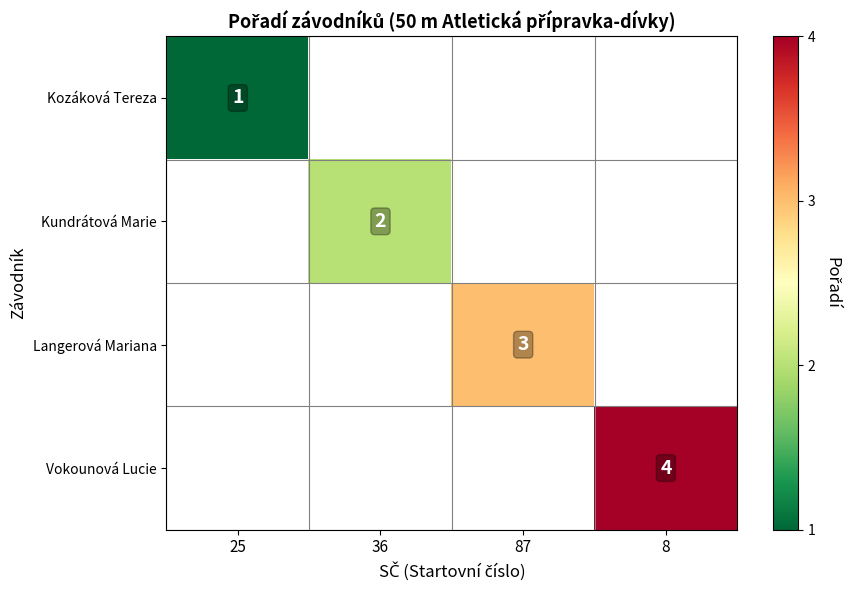

True or false: Kundrátová Marie has a value of 2 at 36.

True